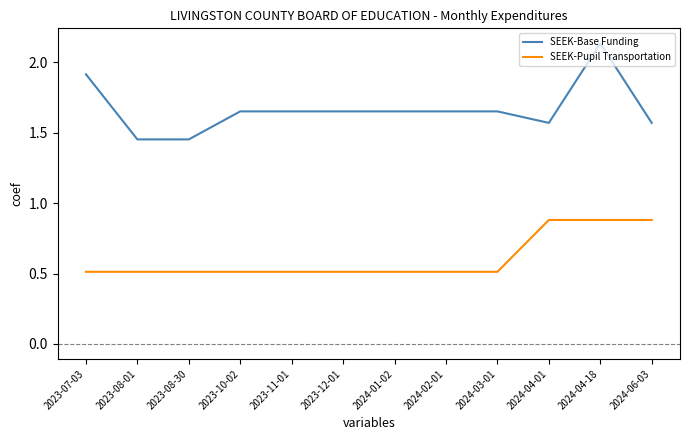

List the series in order of their peak value, highest first.

SEEK-Base Funding, SEEK-Pupil Transportation